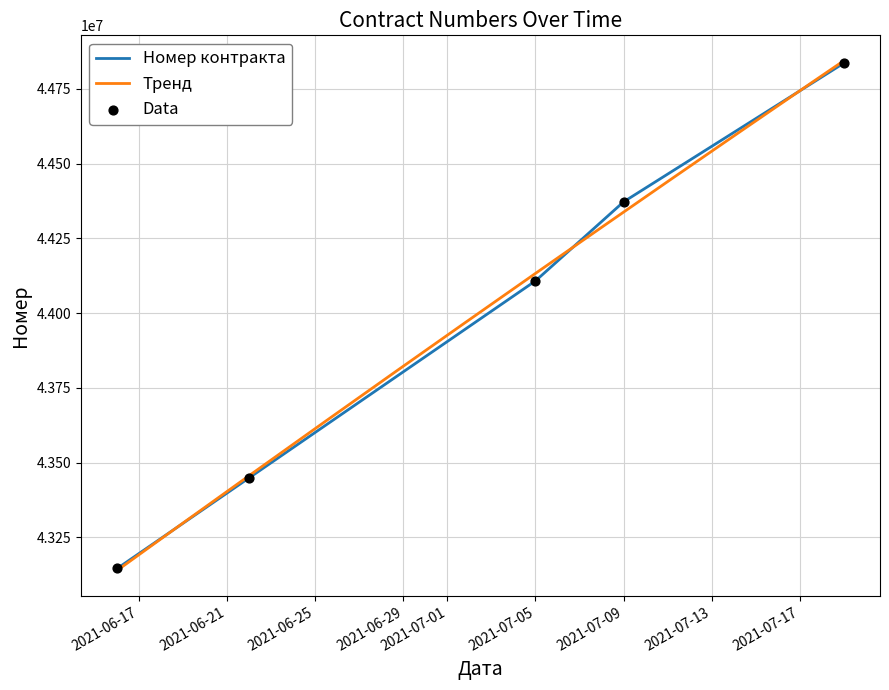

Between 2021-07-05 and 2021-07-19, which is larger?

2021-07-19